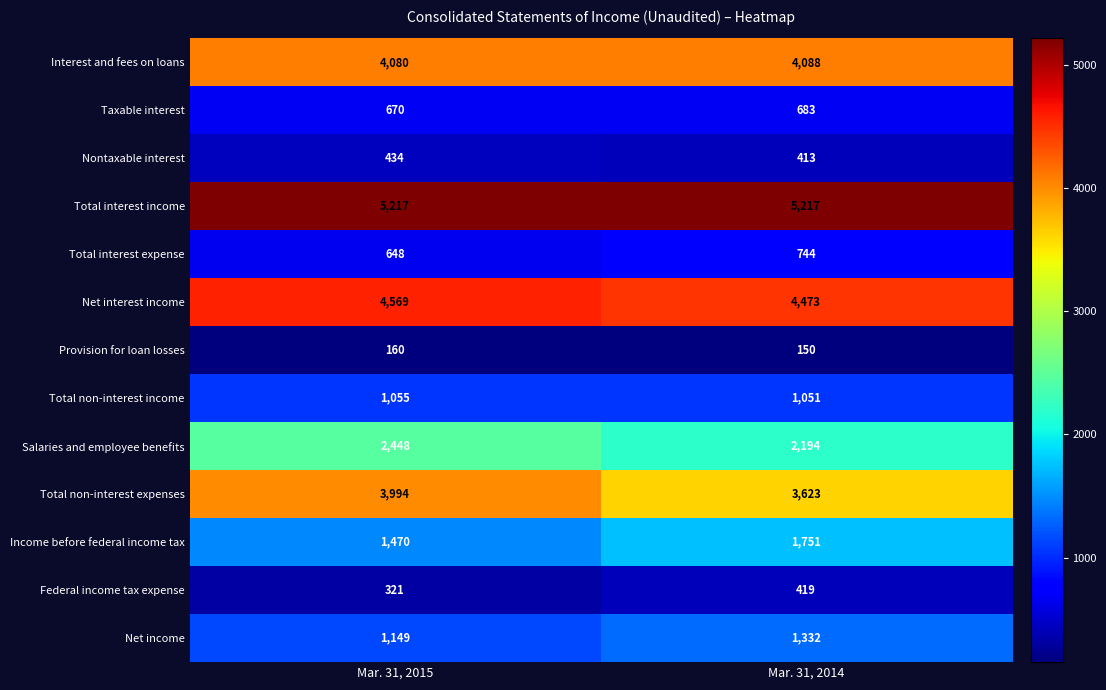

What value does the Total non-interest expenses series have at Mar. 31, 2014, to the nearest 50?

3600